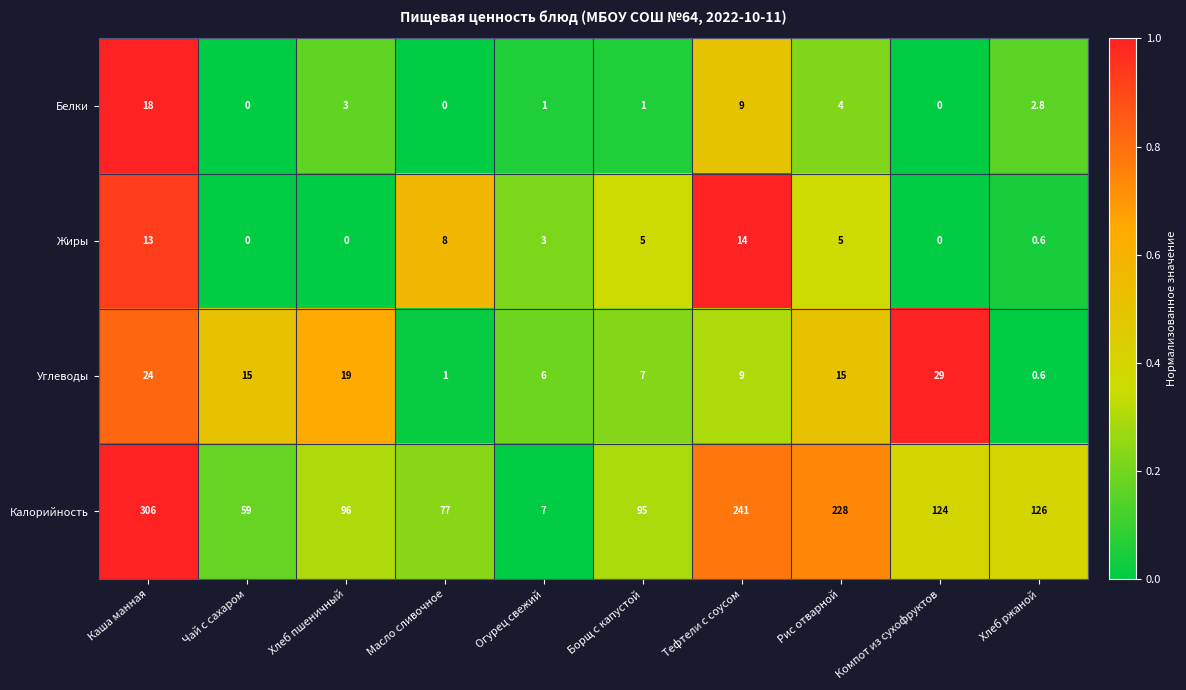

Between Борщ с капустой and Хлеб ржаной, which series saw the biggest shift?

Калорийность